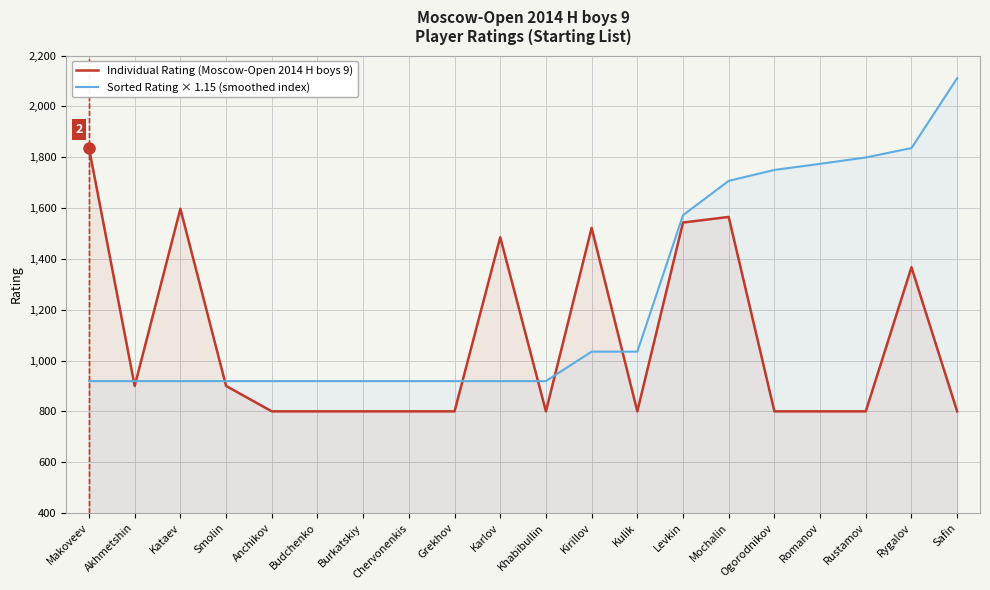

At how many categories does at least one series exceed 2043?

1